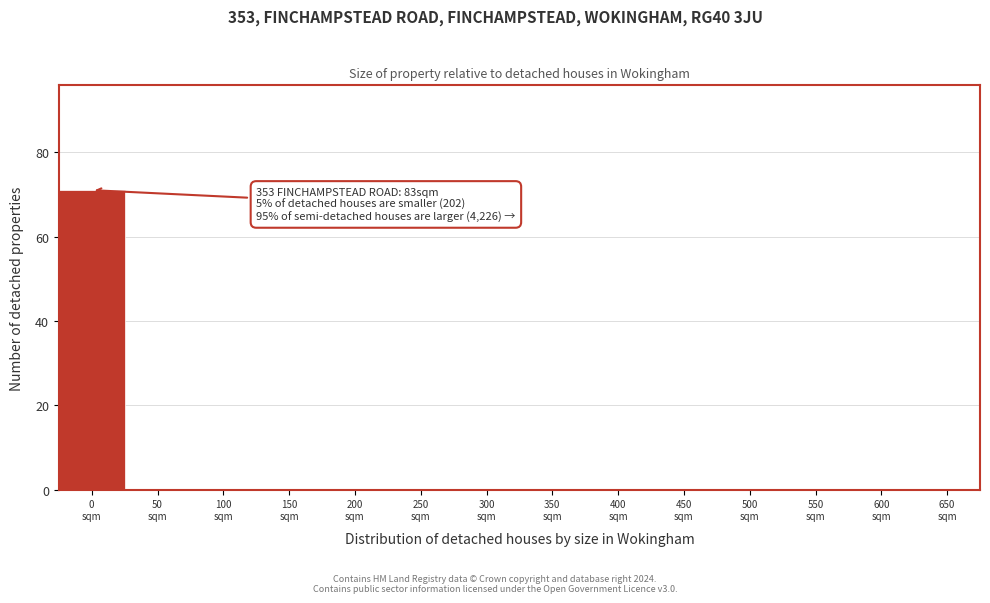

What is the sum of all values?

71